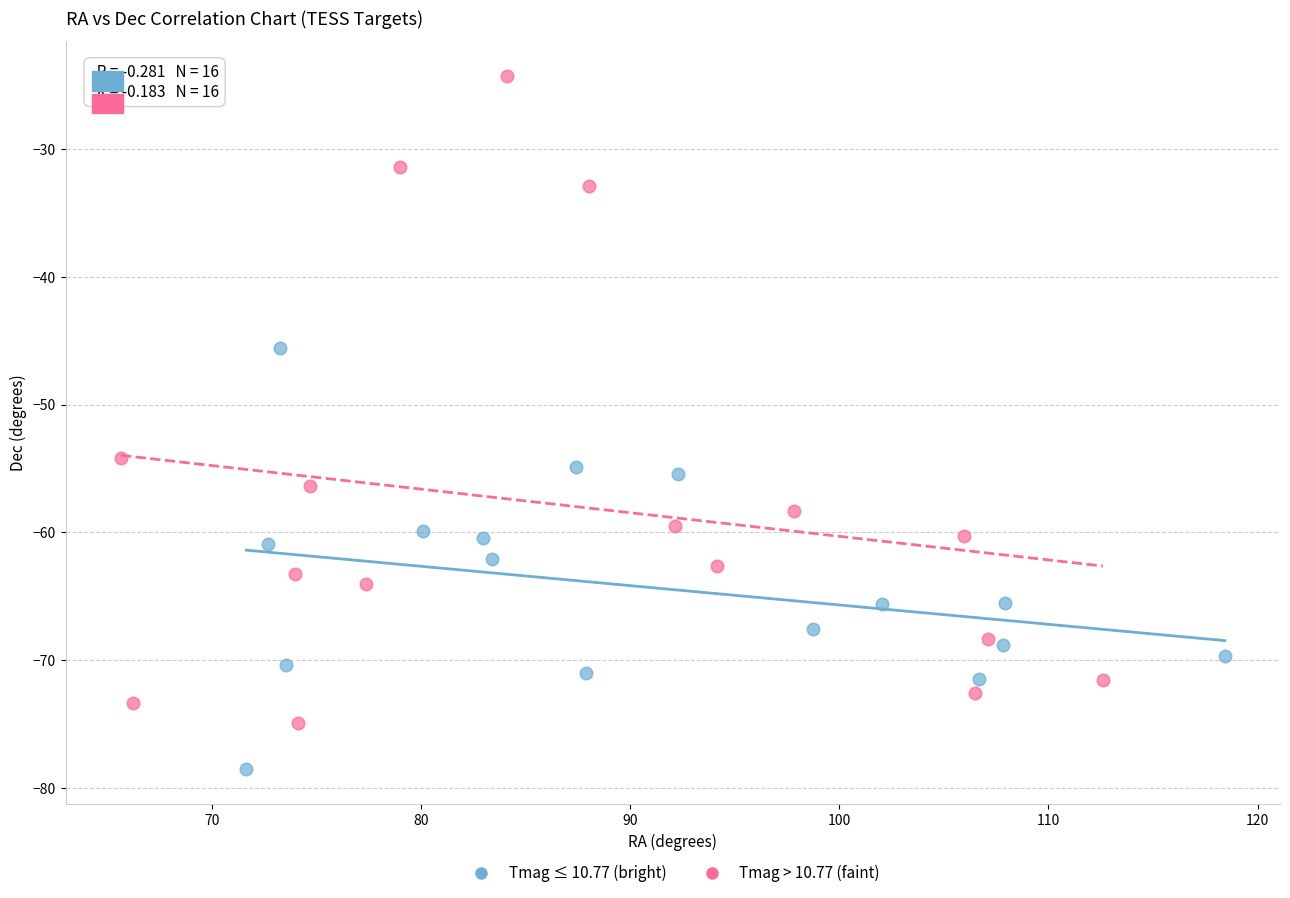

Which series reaches the minimum Y coordinate?

Tmag ≤ 10.77 (bright)